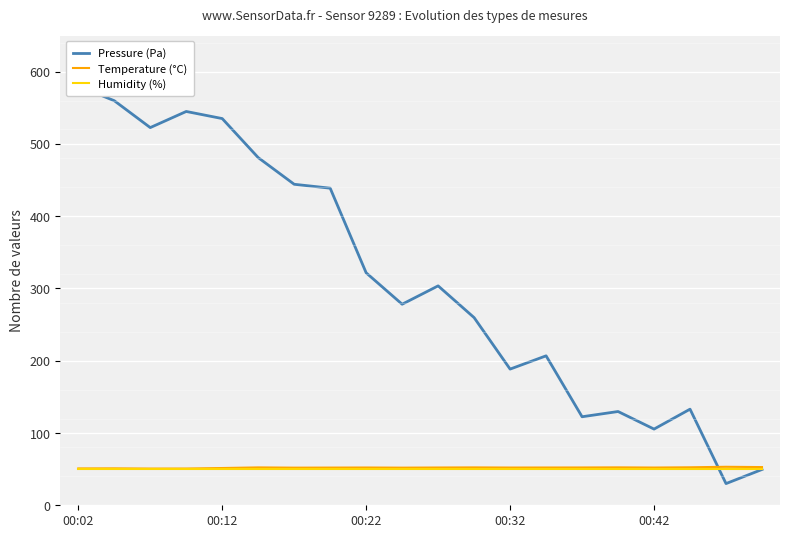

How many values in the Pressure (Pa) series are below 303?

10